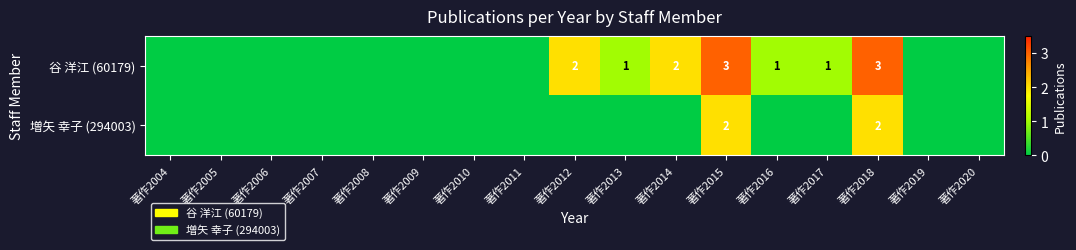

At which category is the sum across all series the highest?

著作2015